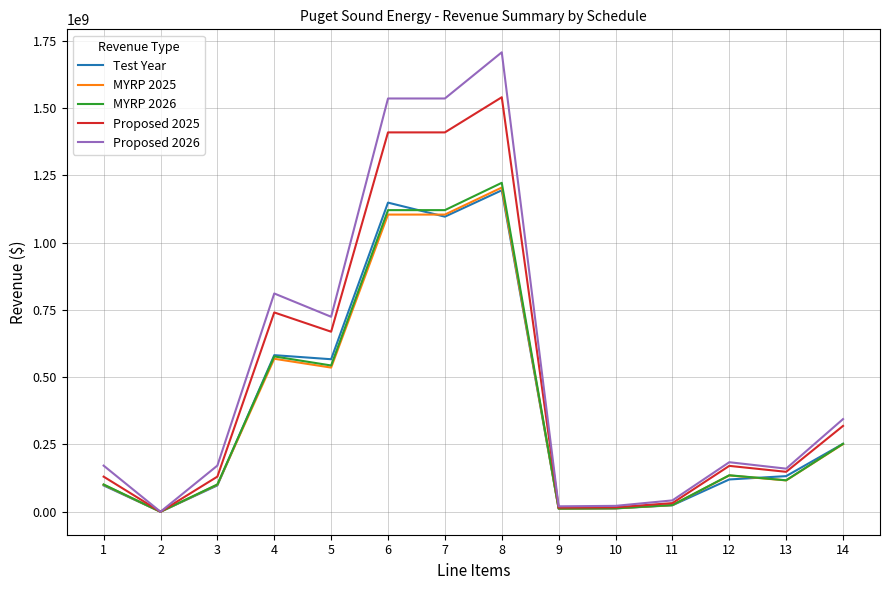

The value of Test Year at 3 is 175267262.1. True or false?

False